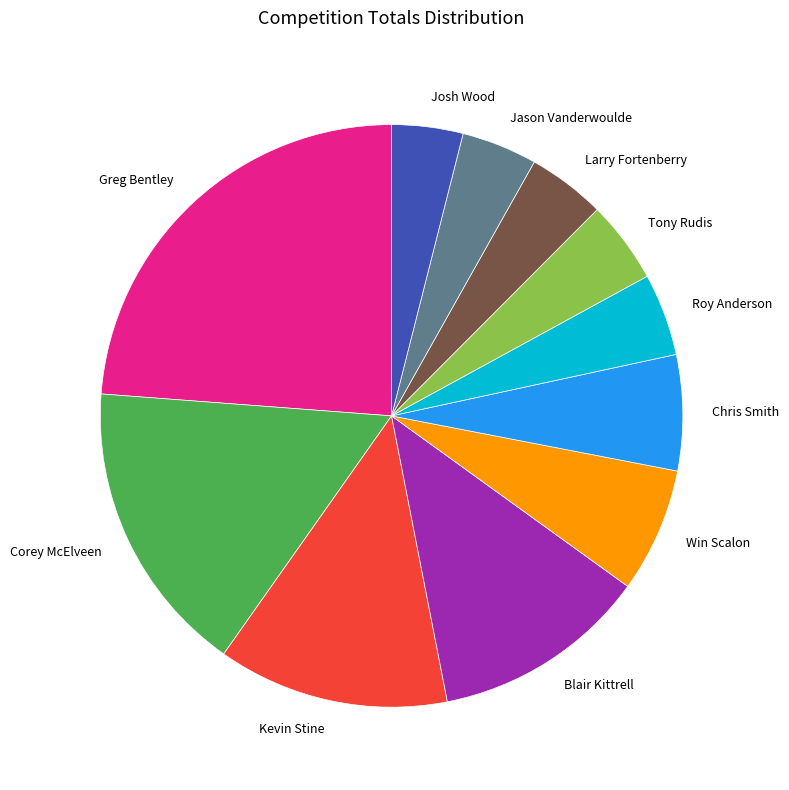

The Greg Bentley slice represents 31% of the pie. True or false?

False